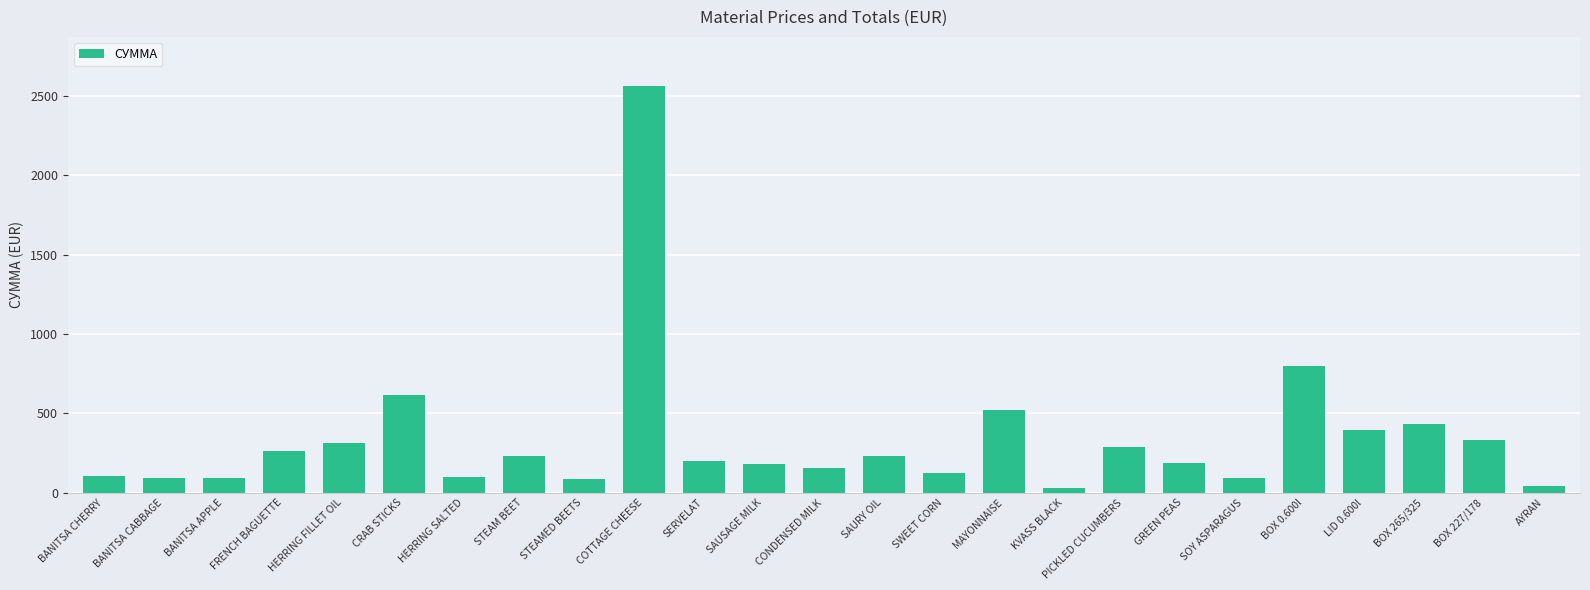

What is the maximum value shown in the chart?

2563.4